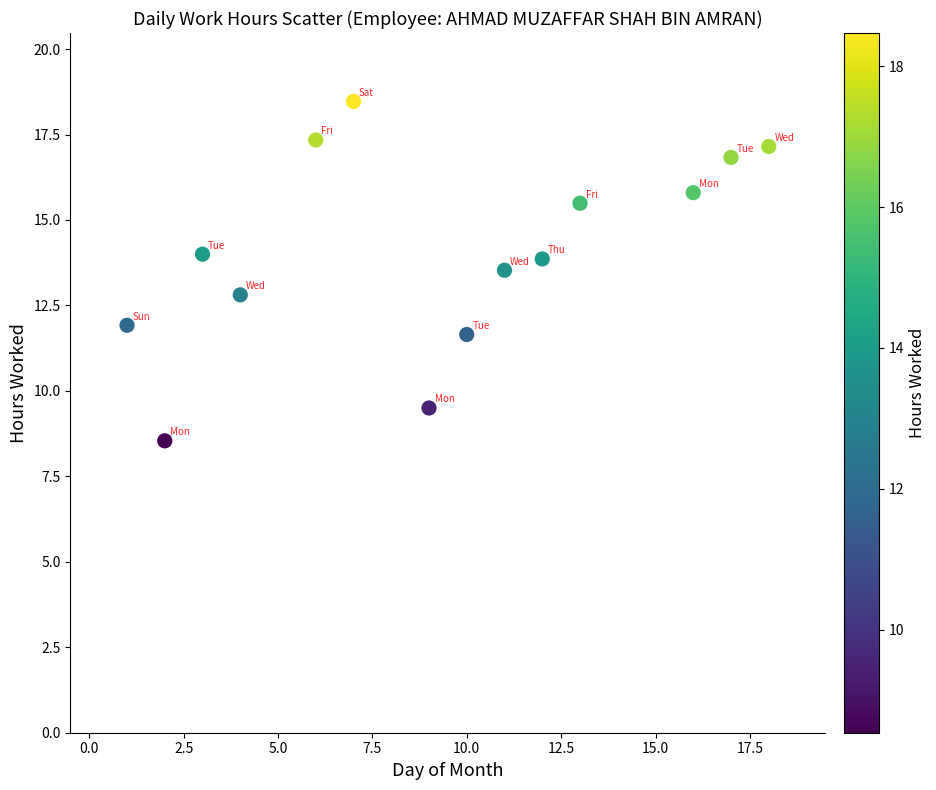

What is the range of Y values (max minus min)?

9.9